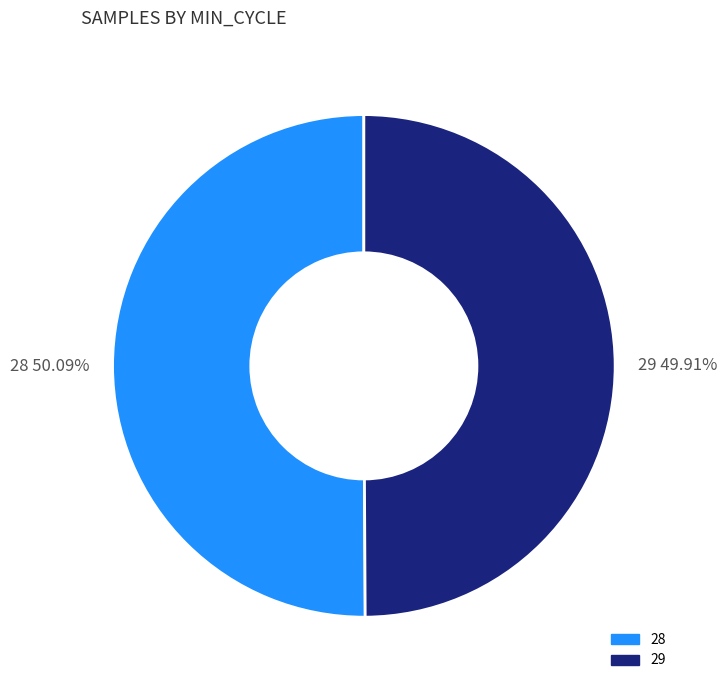

Is there a majority slice in this chart?

Yes